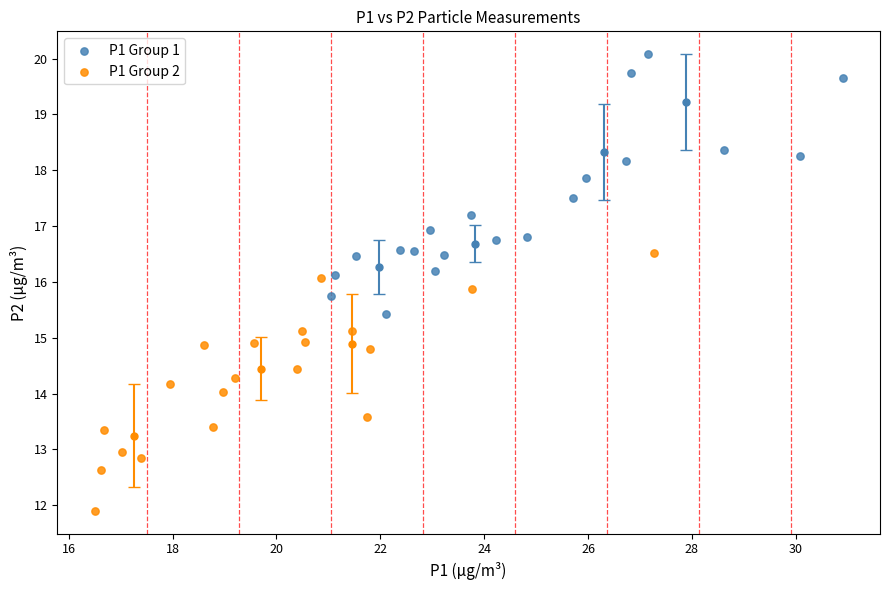

Which series reaches the minimum Y coordinate?

P1 Group 2